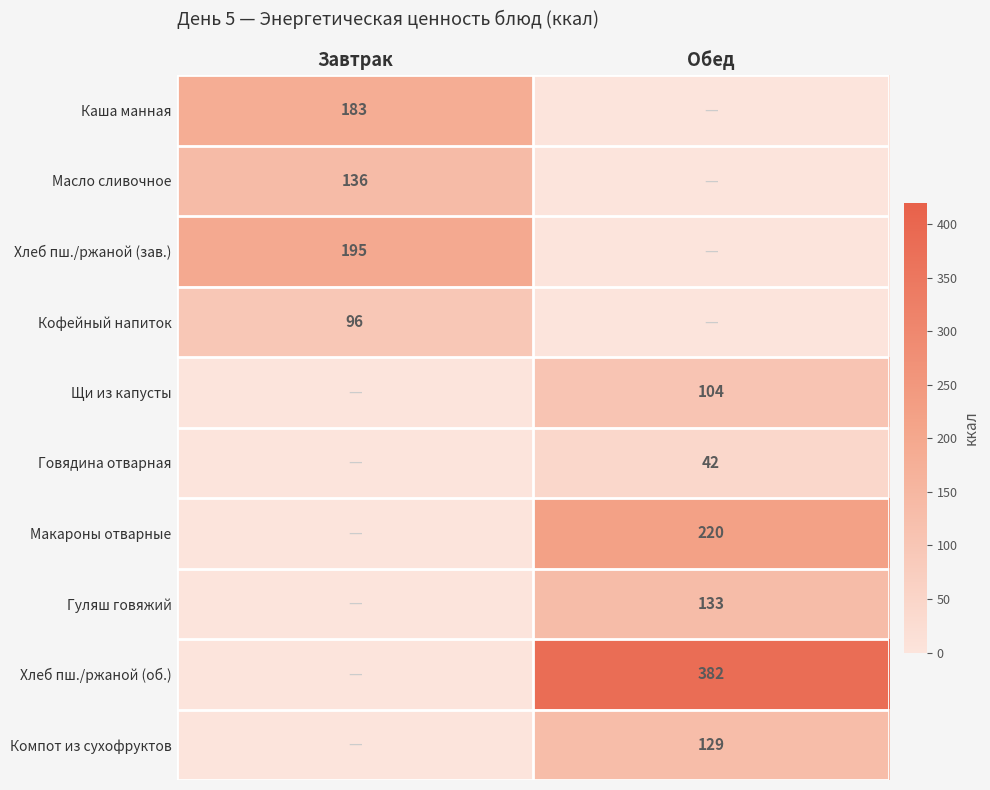

The value of Масло сливочное at Завтрак is 192. True or false?

False